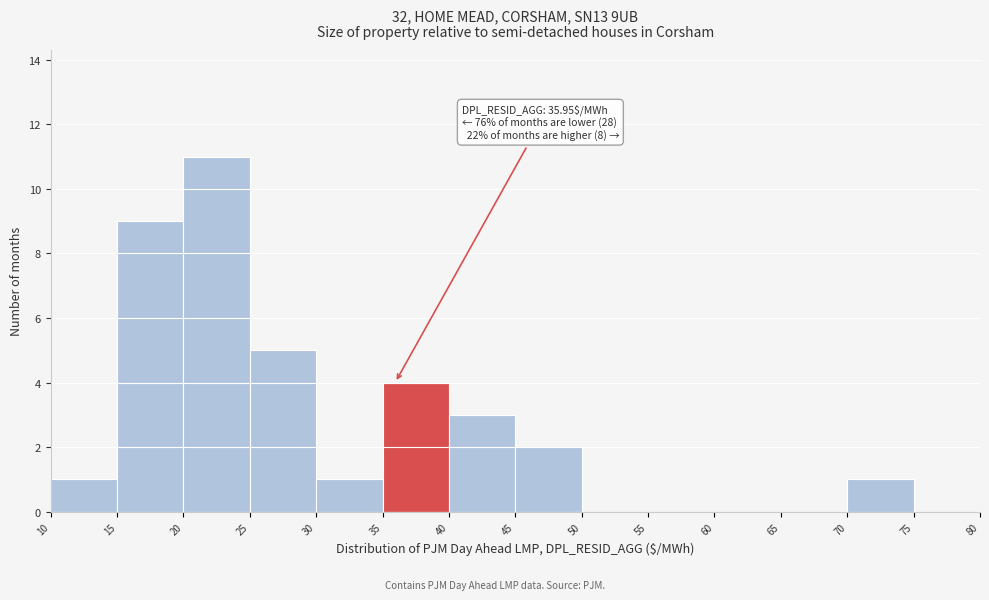

Over which range of the x-axis is the bar tallest?

20 to 25